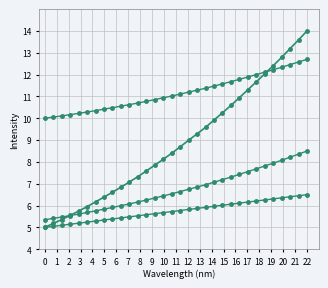

True or false: Baseline has a value of 5.0 at 1.

True